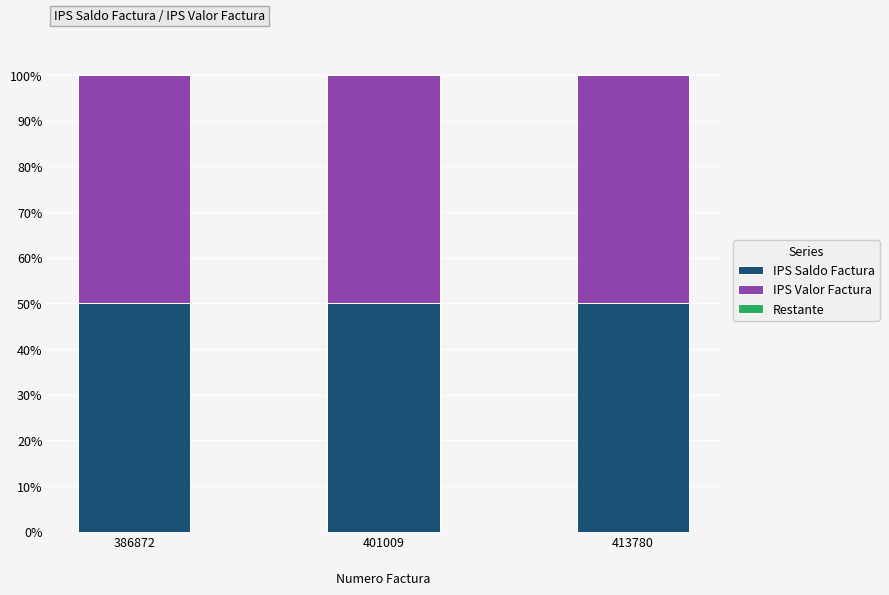

What is the approximate value of IPS Saldo Factura at 386872?

50